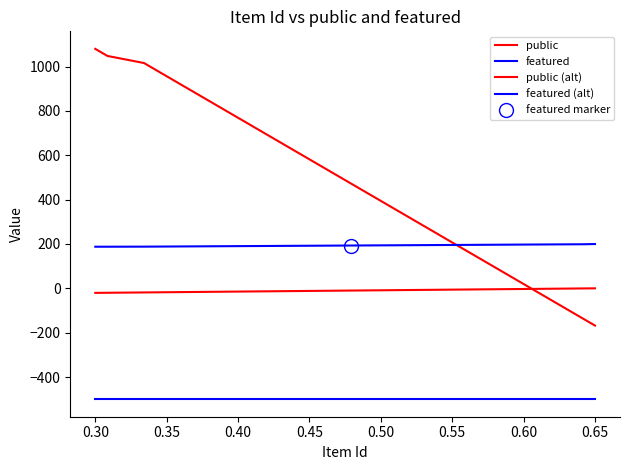

How many data points in featured (alt) are less than 193?

19